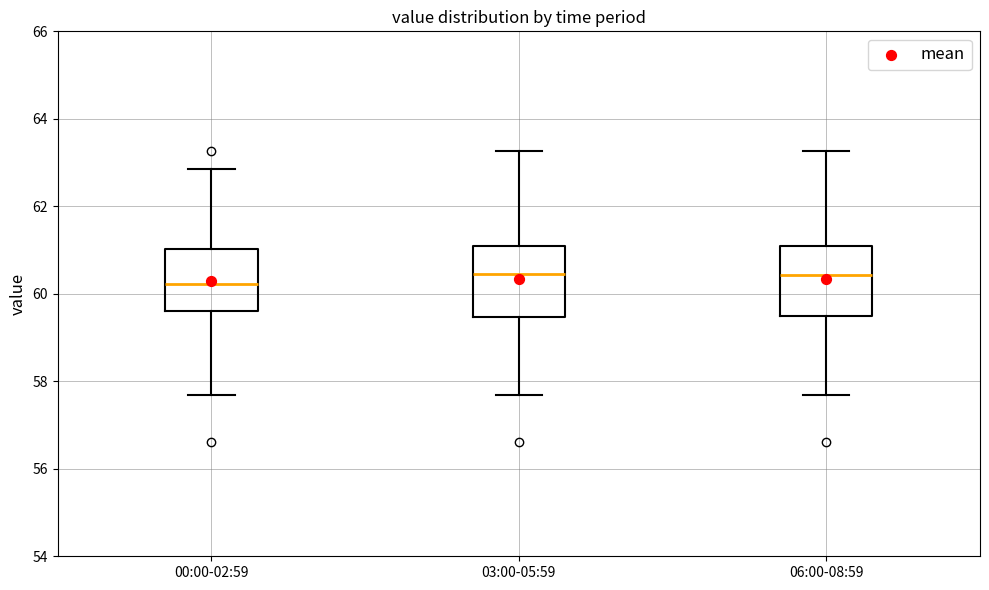

Where is the upper edge of the box for 00:00-02:59 on the y-axis? The values are not printed on the chart, so give them approximately, as read against the axis.

61.0